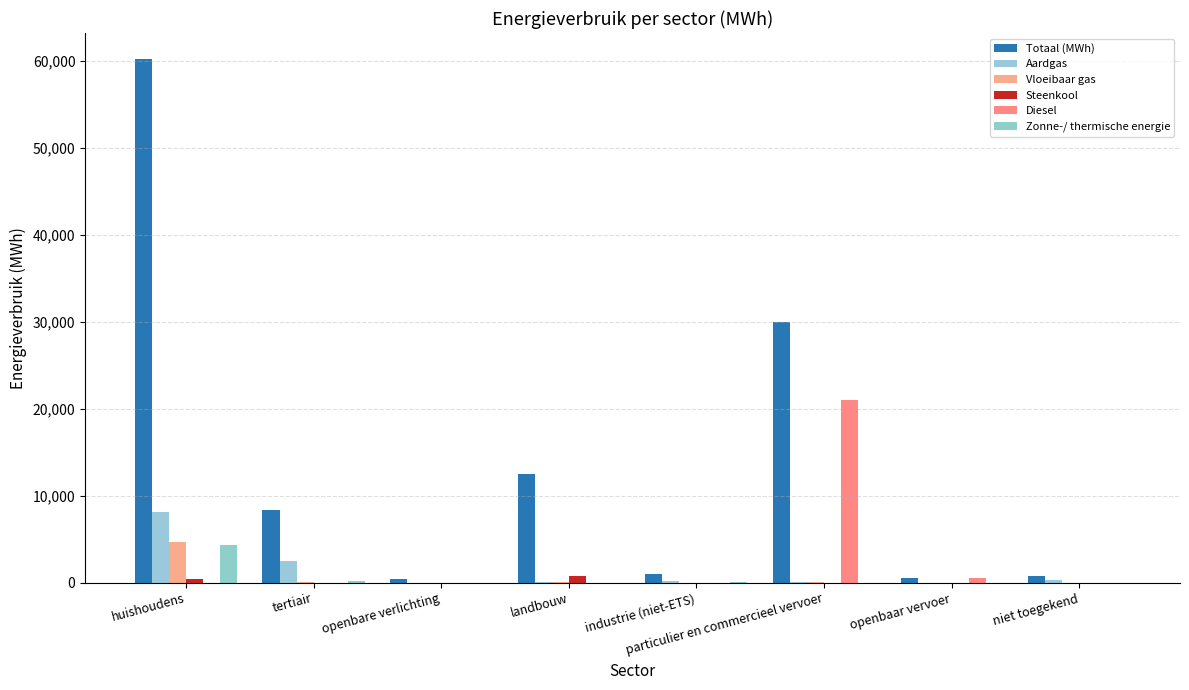

True or false: Aardgas has a value of 24.0 at landbouw.

True